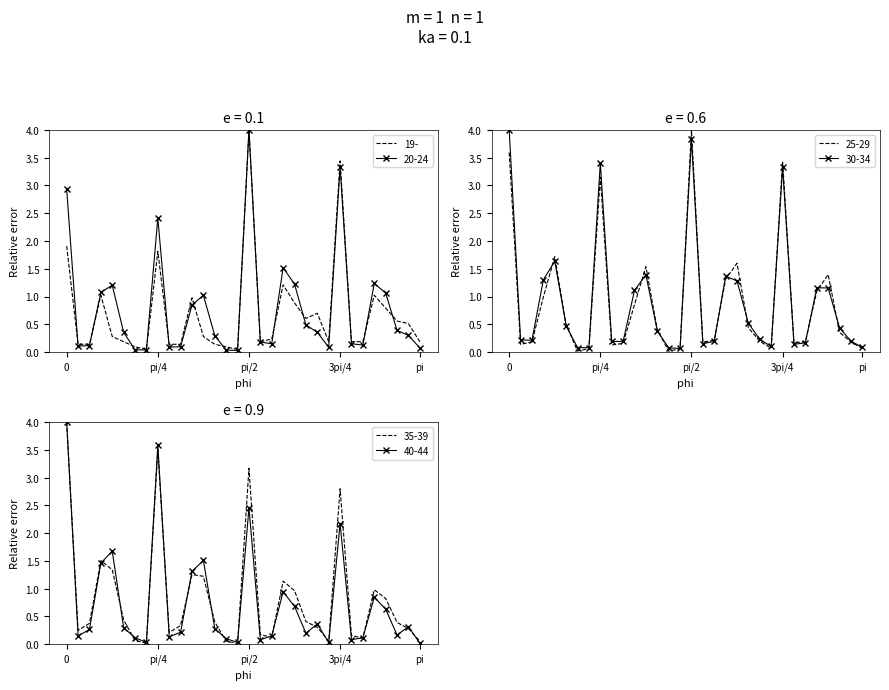

Is this an area chart (filled region under the line)?

No